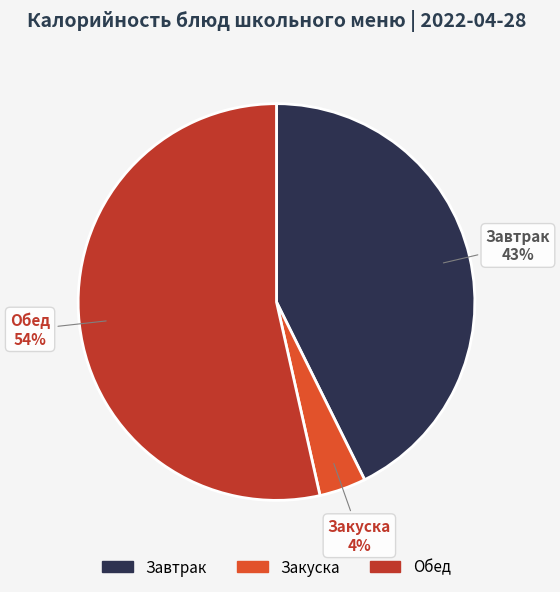

Does any single category account for the majority?

Yes